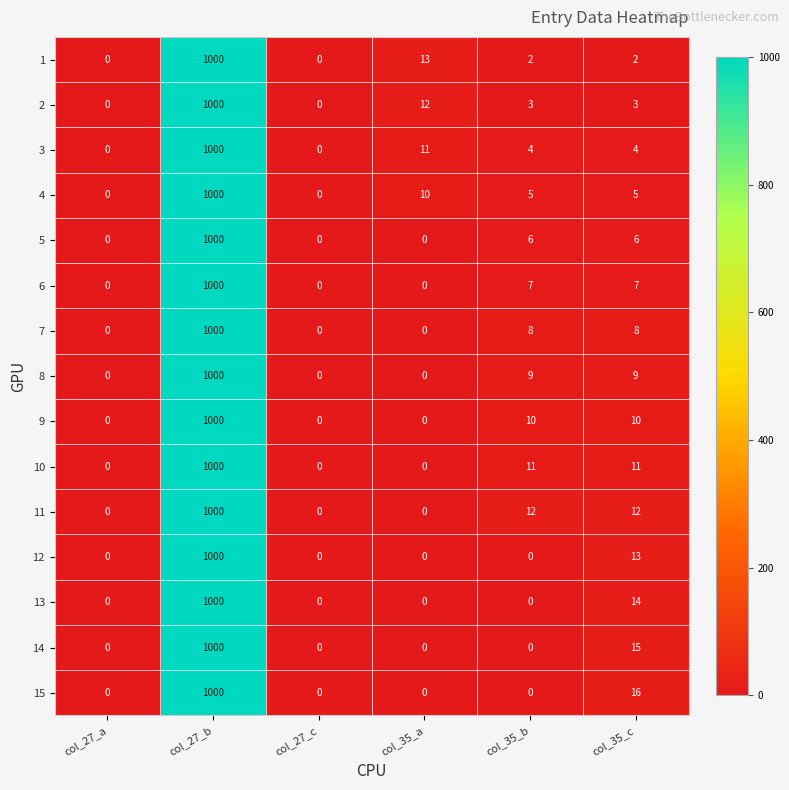

Which series has the largest total across all categories?

11